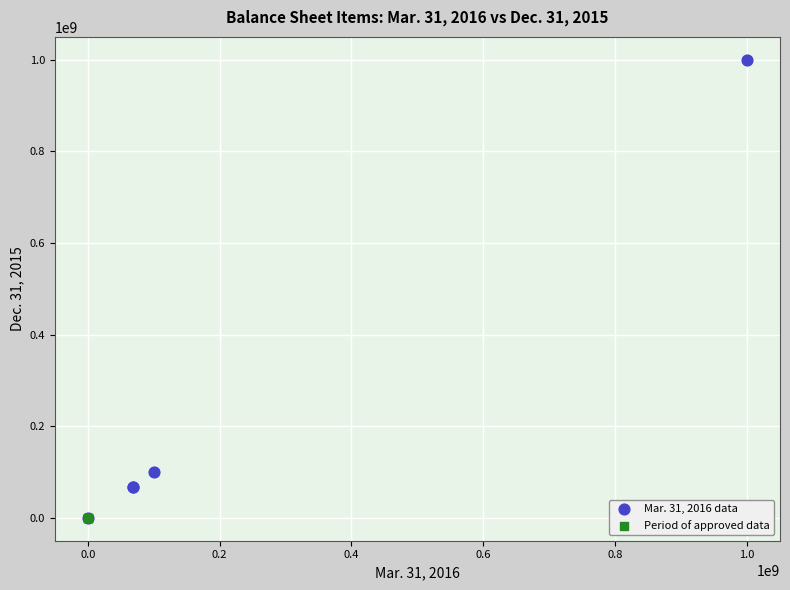

What are all the series names shown in the legend?

Mar. 31, 2016 data, Period of approved data